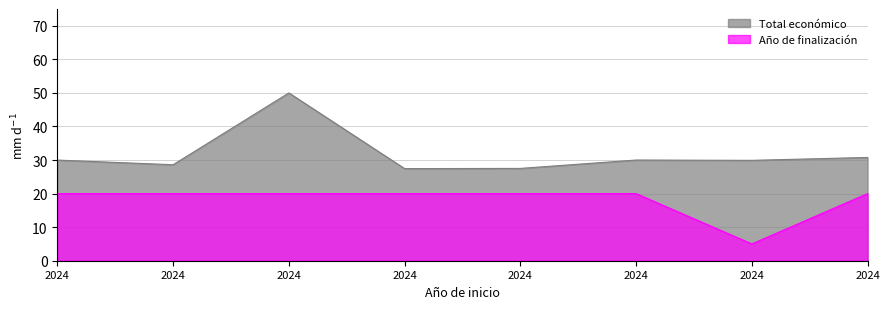

True or false: Total económico has more than 2 points higher than both neighbors.

False